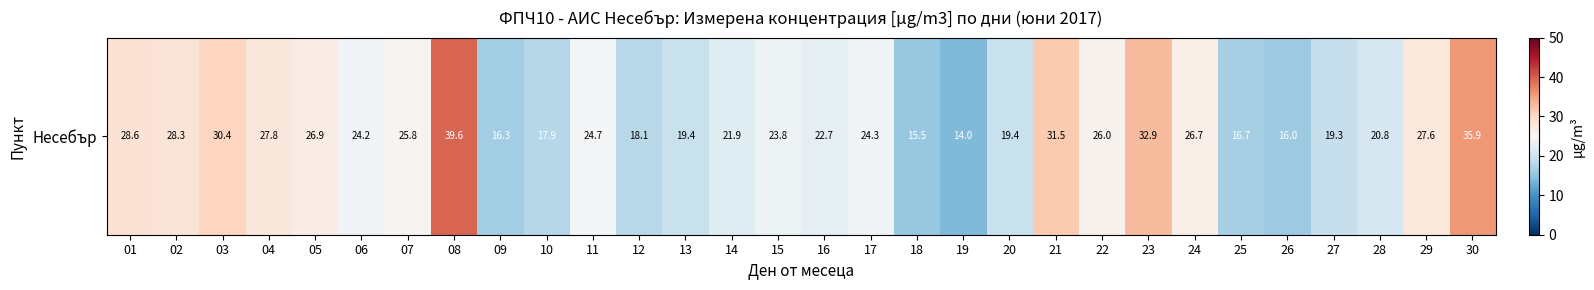

Rank the categories by value from highest to lowest.

08, 30, 23, 21, 03, 01, 02, 04, 29, 05, 24, 22, 07, 11, 17, 06, 15, 16, 14, 28, 20, 13, 27, 12, 10, 25, 09, 26, 18, 19